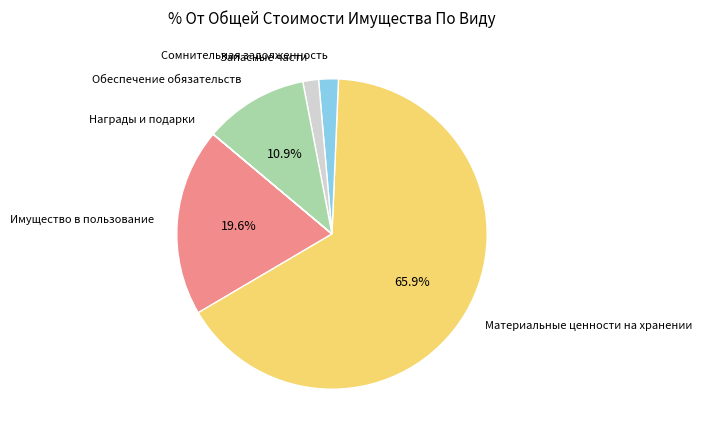

What percentage is the Материальные ценности на хранении slice, to the nearest percent?

66%